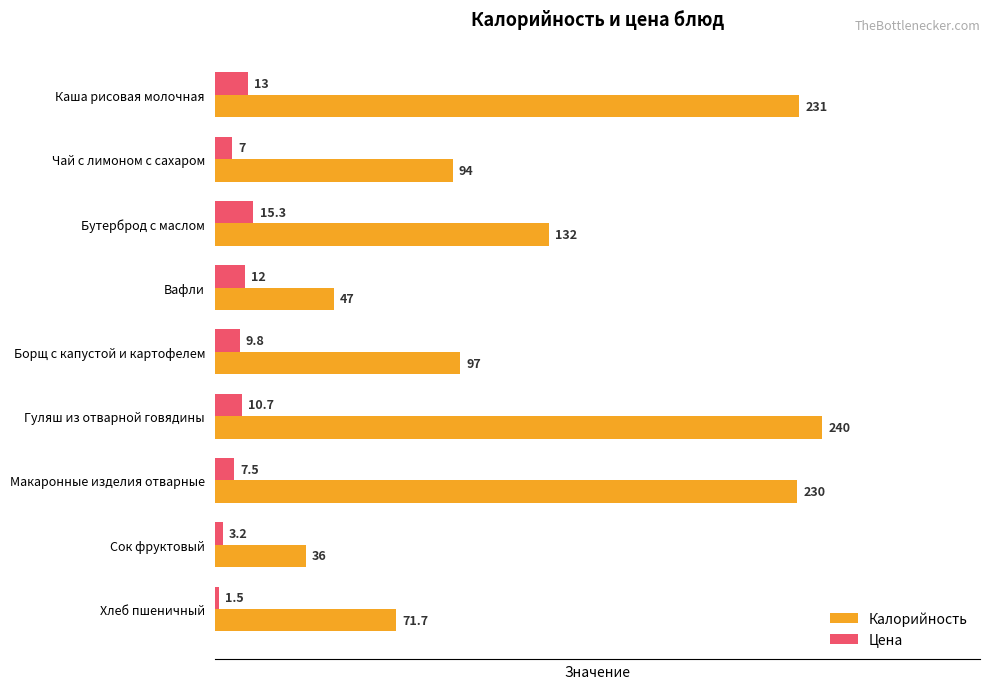

Which series has the widest spread of values?

Калорийность